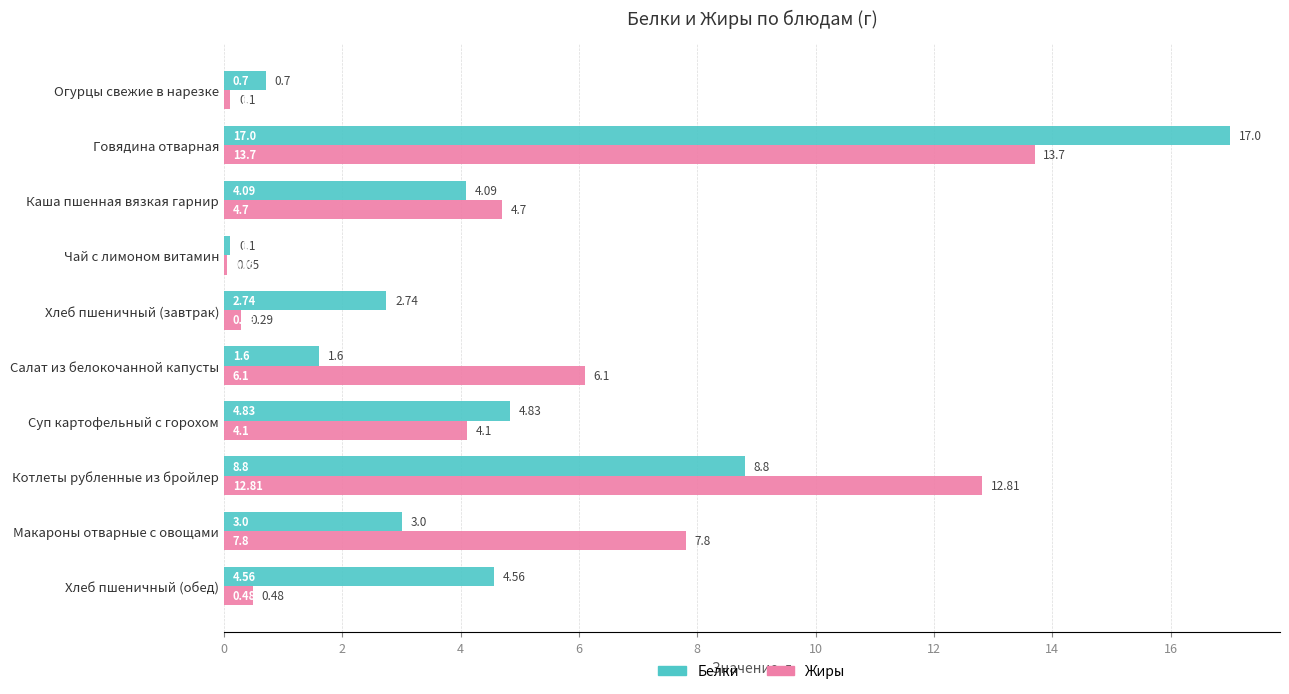

At which category is the sum across all series the highest?

Говядина отварная